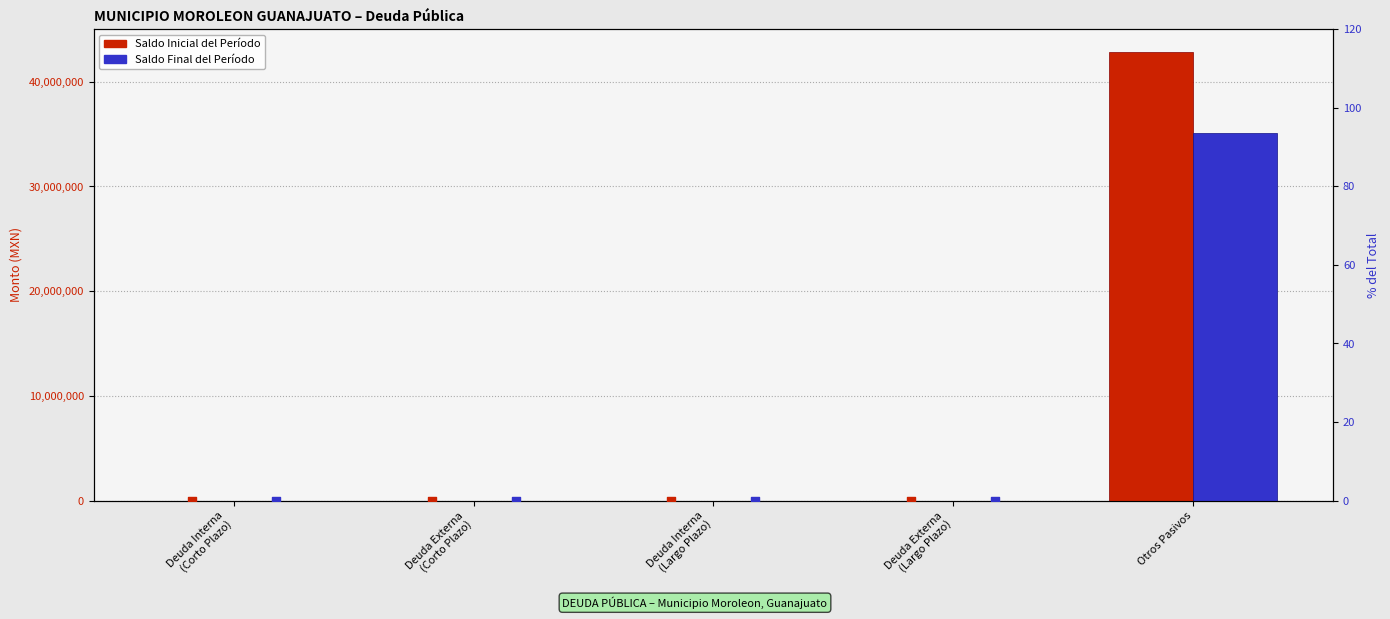

Which series has the largest total across all categories?

Saldo Inicial del Período